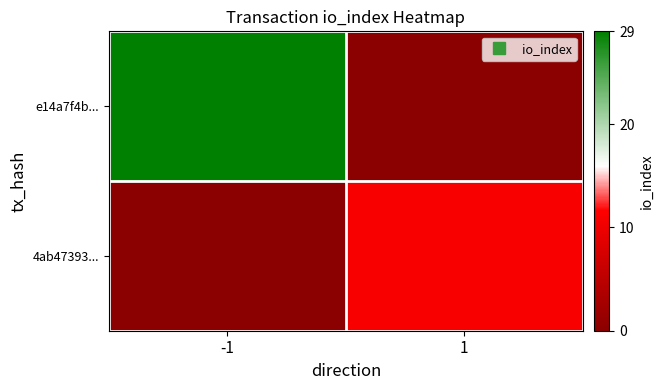

Which has a higher value, -1 or 1?

-1